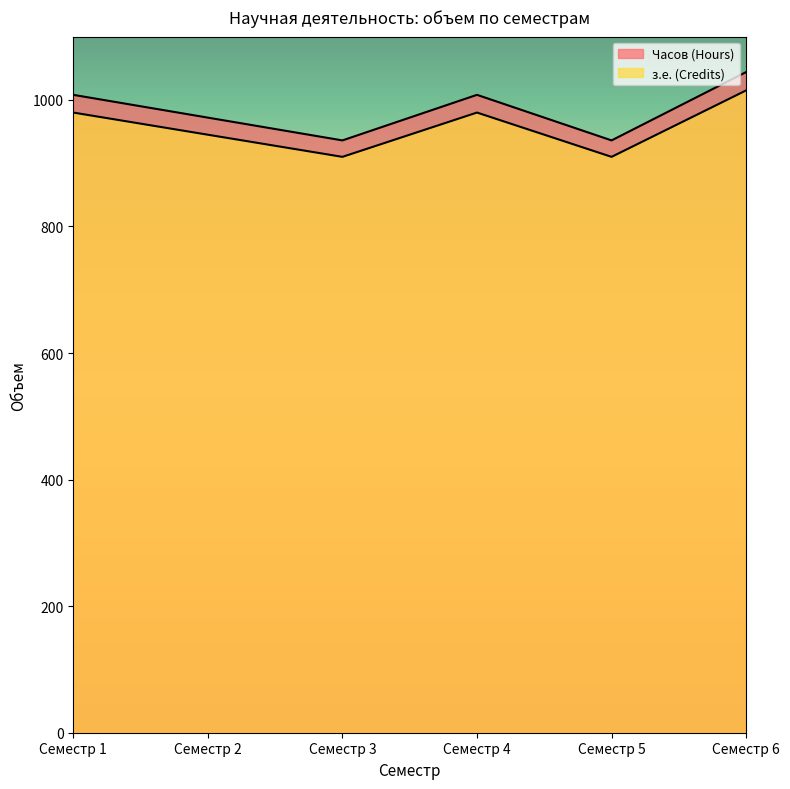

What is the maximum value shown in the chart?

1044